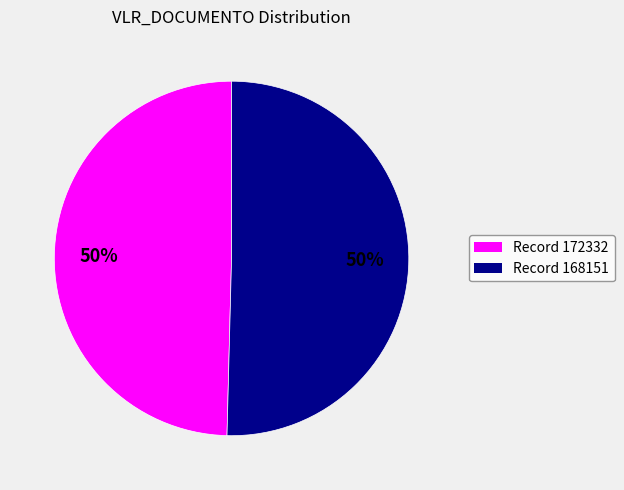

To the nearest percent, what is the average slice percentage?

50%